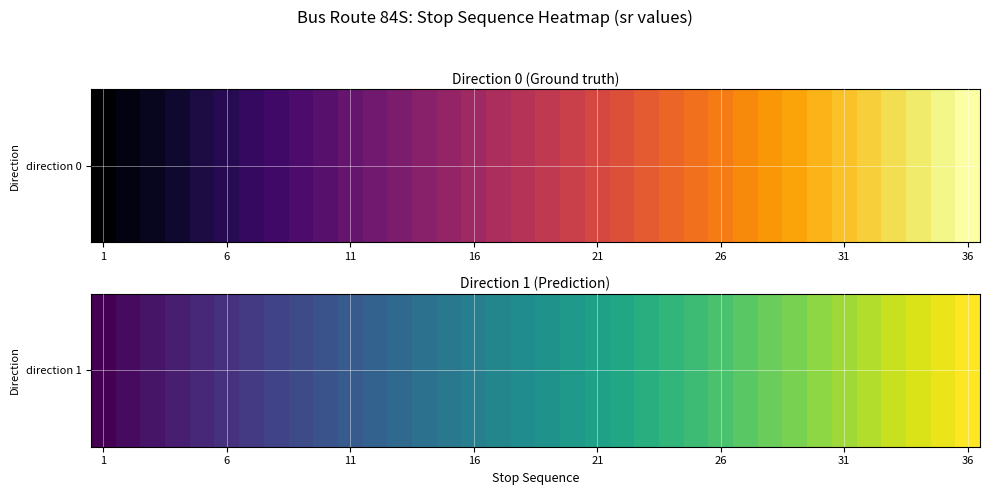

Between 32 and 28, which is larger?

32